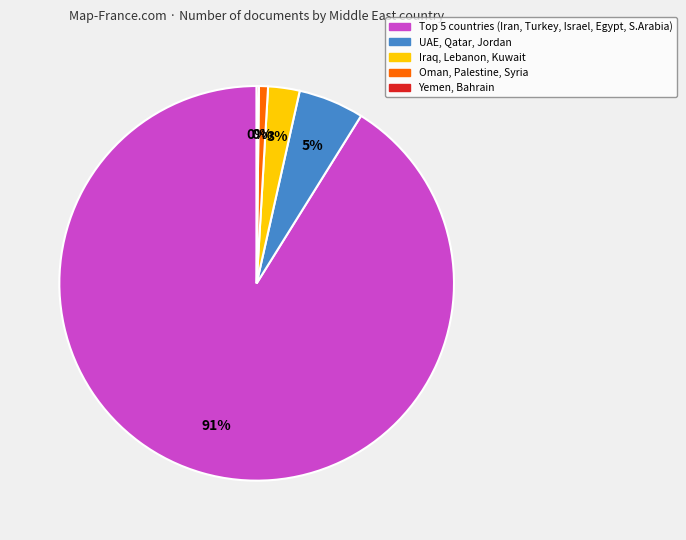

The Jordan slice represents 8% of the pie. True or false?

False